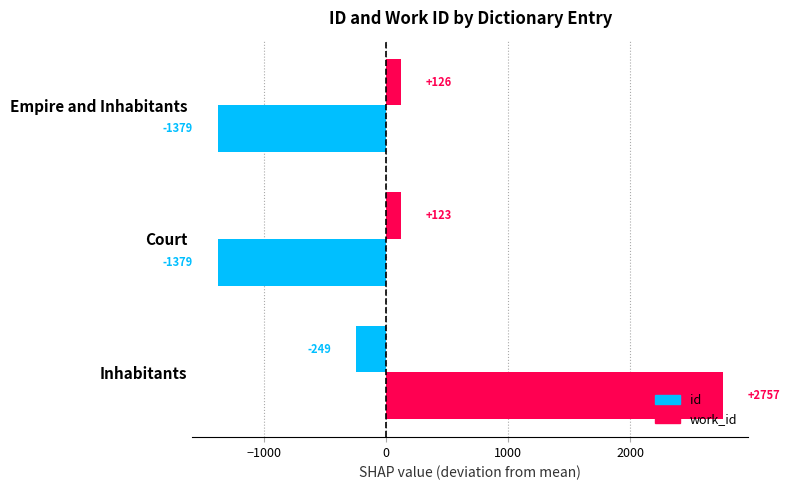

How many negative values does the id series have?

1